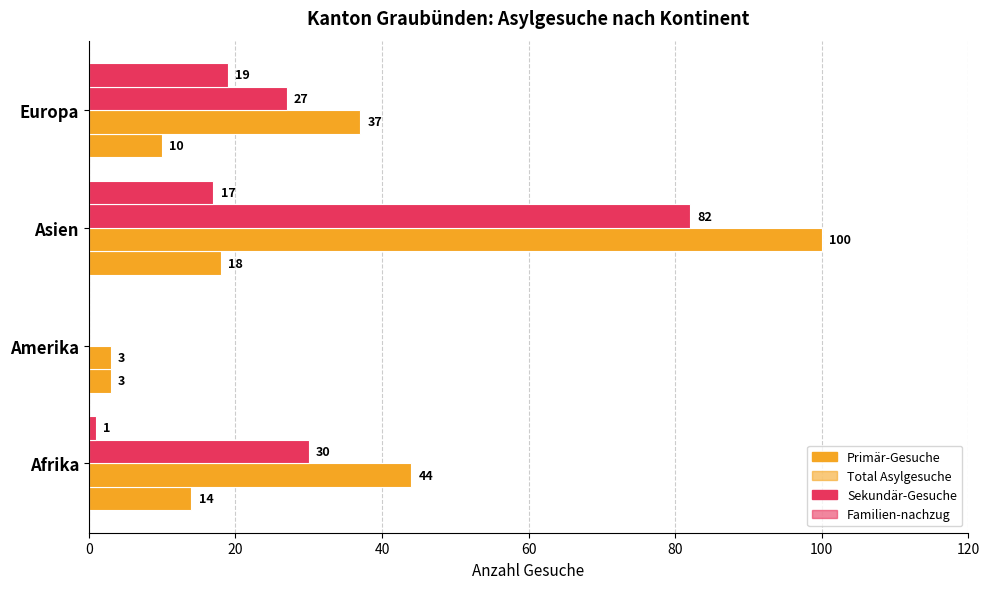

Reading left to right, what are all the values shown in this chart?

Primär-Gesuche: 14	3	18	10
Total Asylgesuche: 44	3	100	37
Sekundär-Gesuche: 30	0	82	27
Familien-nachzug: 1	0	17	19